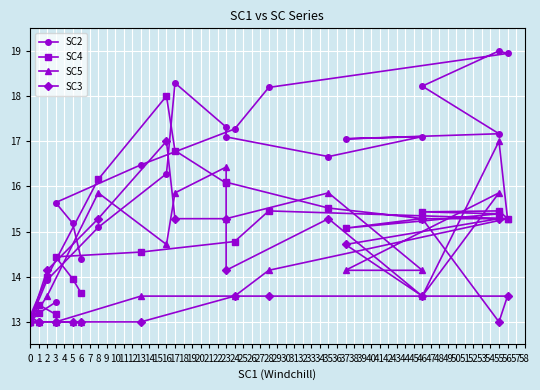

What is the greatest value displayed?

19.0